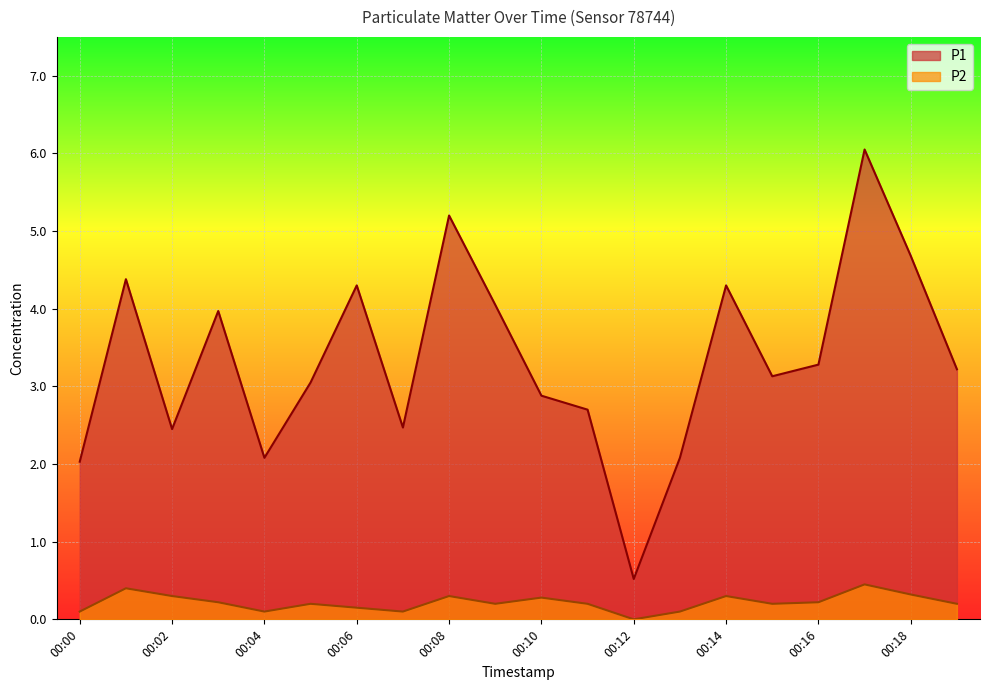

Reading left to right, extract all data points from this chart.

P1: 2.0	4.4	2.5	4.0	2.1	3.0	4.3	2.5	5.2	4.0	2.9	2.7	0.5	2.1	4.3	3.1	3.3	6.0	4.7	3.2
P2: 0.1	0.4	0.3	0.2	0.1	0.2	0.1	0.1	0.3	0.2	0.3	0.2	0.0	0.1	0.3	0.2	0.2	0.5	0.3	0.2